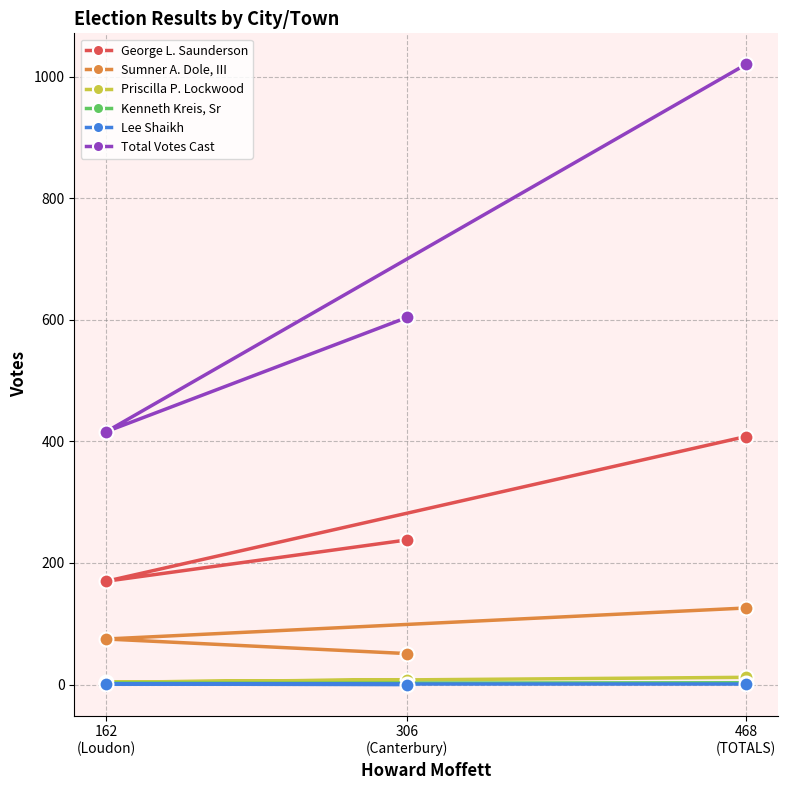

What is the difference between the Sumner A. Dole, III values at 306
(Canterbury) and 468
(TOTALS)?

75